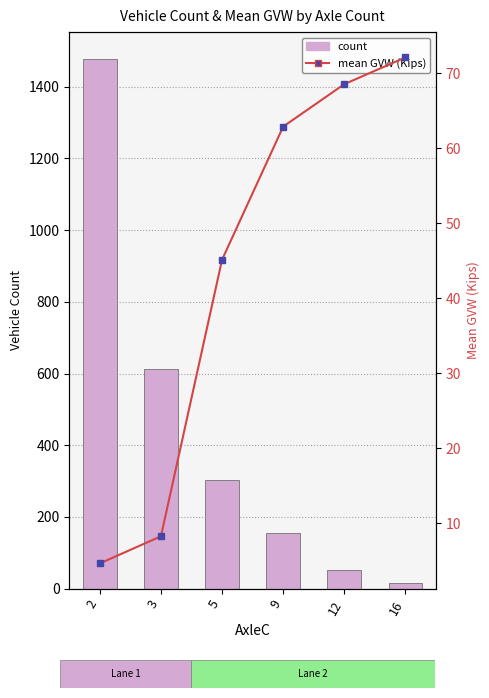

Is the value of count at 3 greater than the value of mean GVW at 2?

Yes